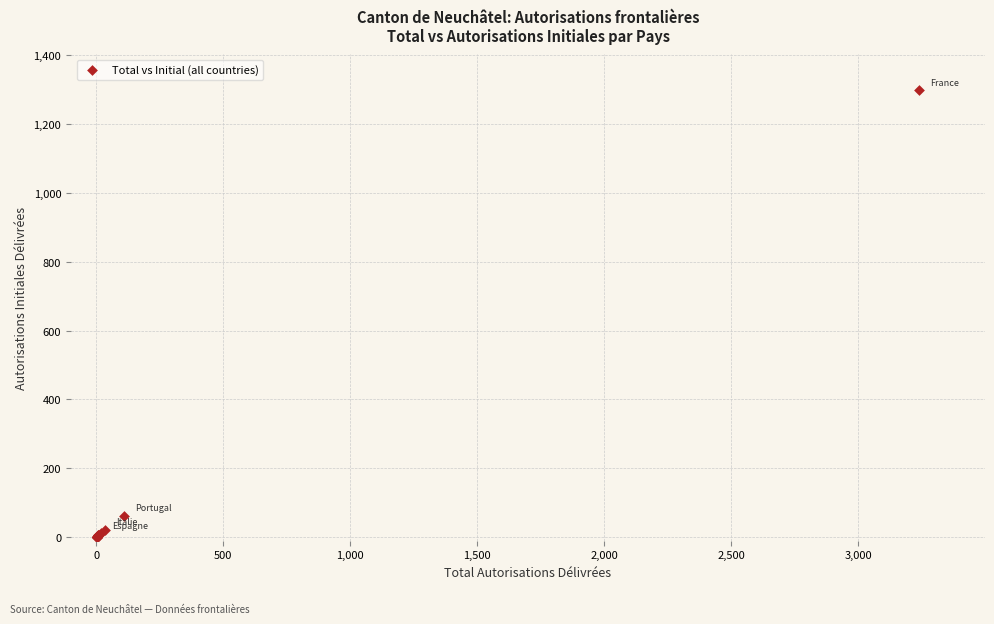

What Y value in the scatter plot is closest to 649?

62